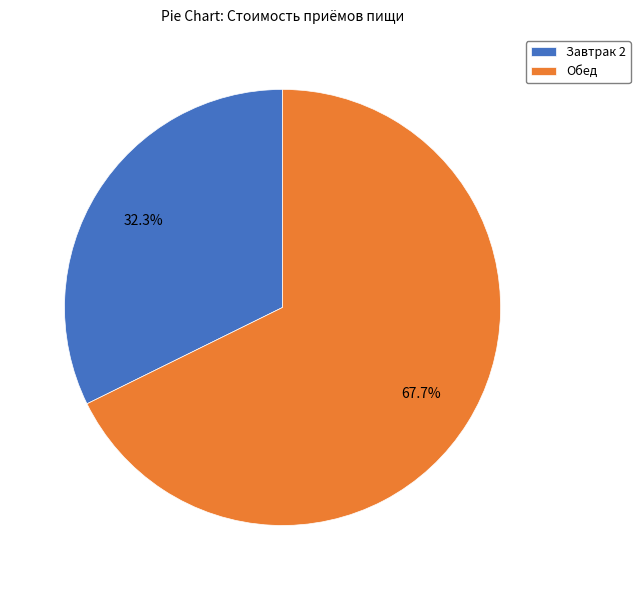

Between Завтрак 2 and Обед, which is larger?

Обед